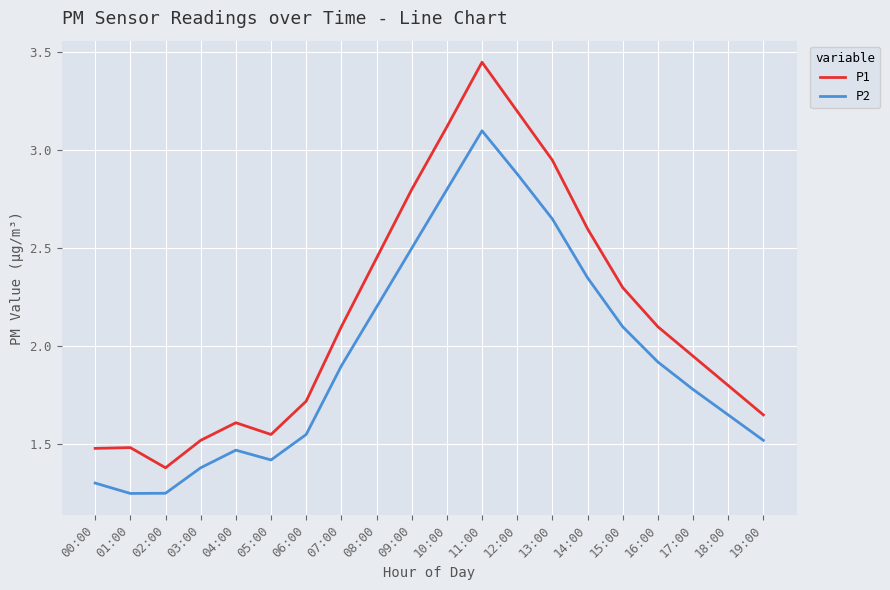

Rank the series at 04:00 from lowest to highest value.

P2, P1